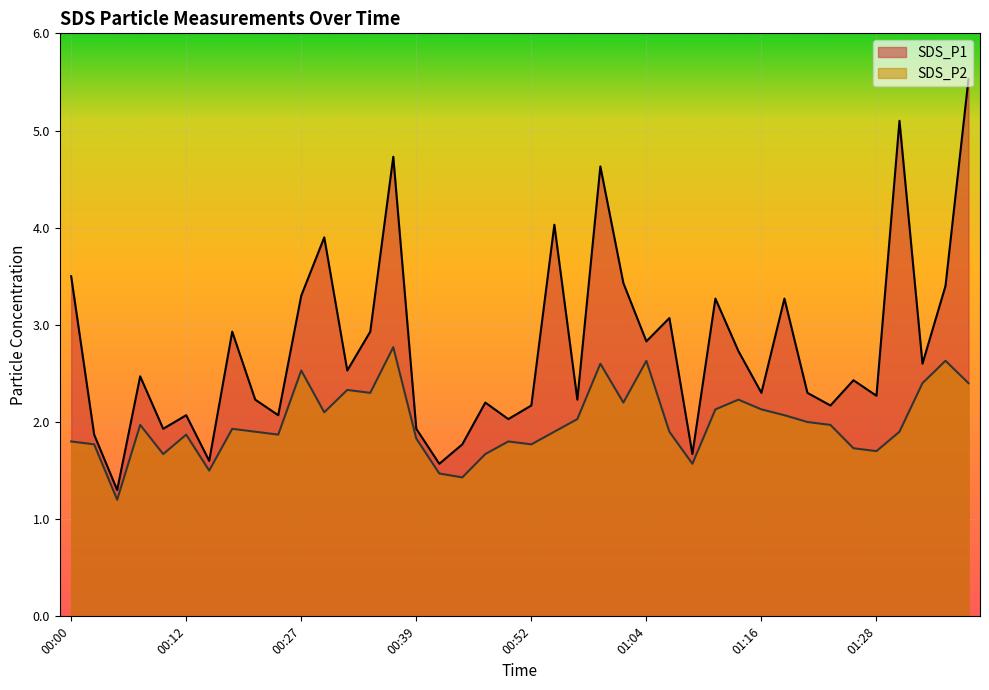

Which series changed the most between 00:02 and 00:44?

SDS_P2